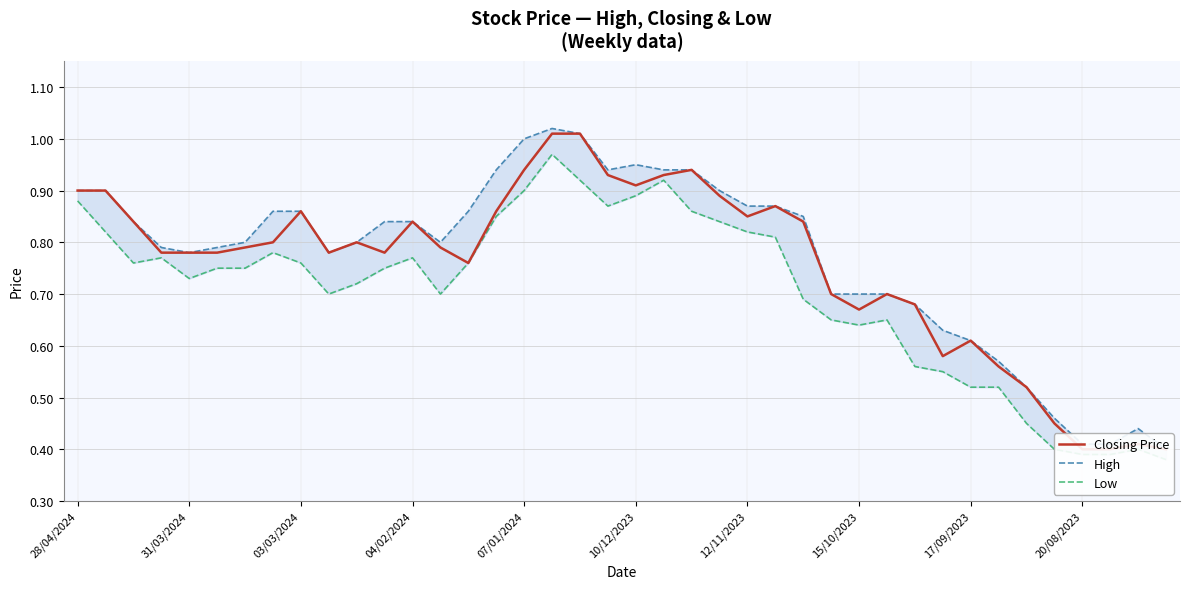

What is the value of the High point at the 11th from the left?

0.8